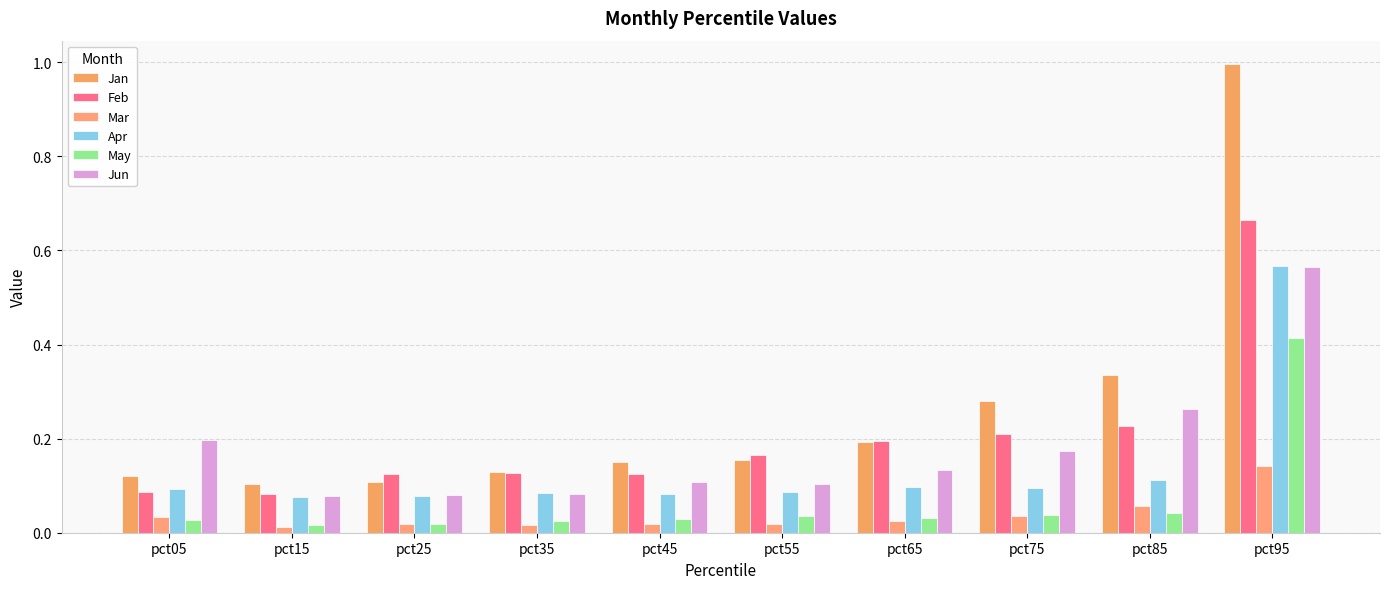

At which category is the sum across all series the highest?

pct95